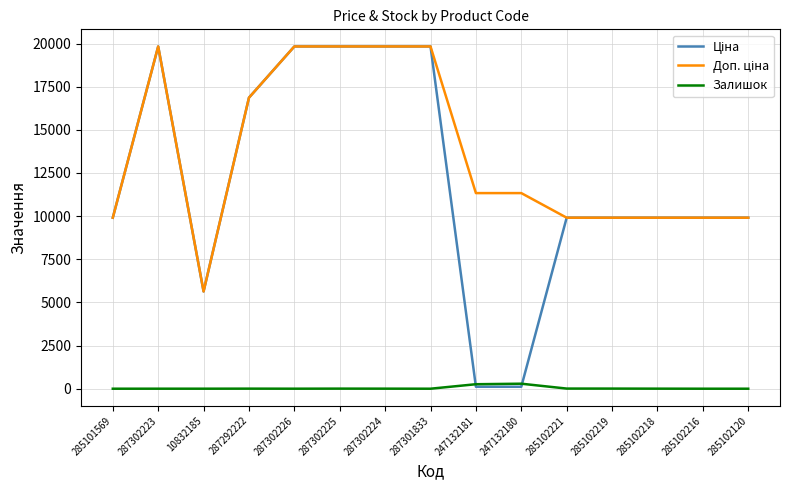

True or false: Залишок has a value of 1.0 at 10832185.

True